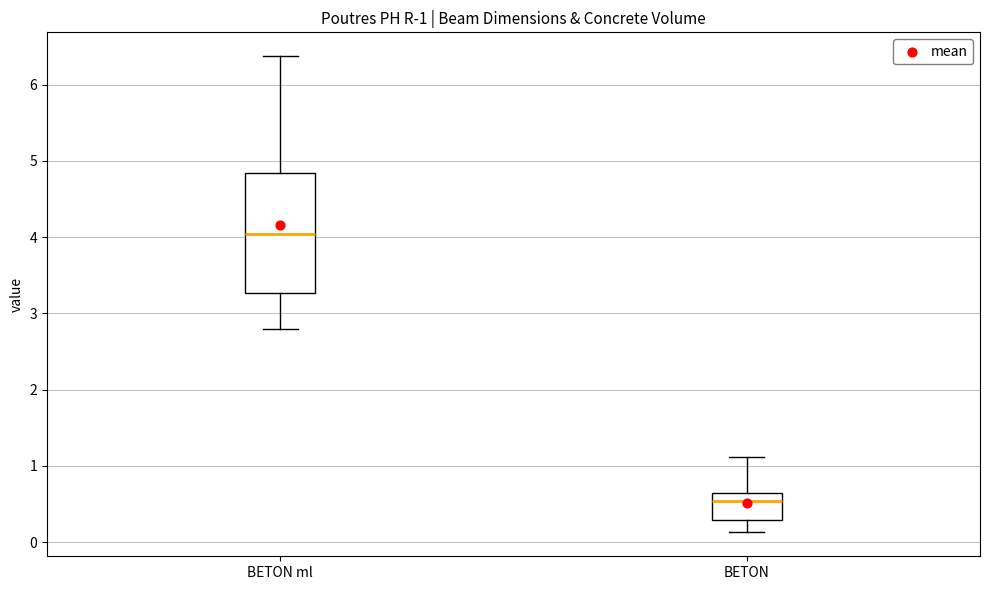

Which box's median line is the highest?

BETON ml